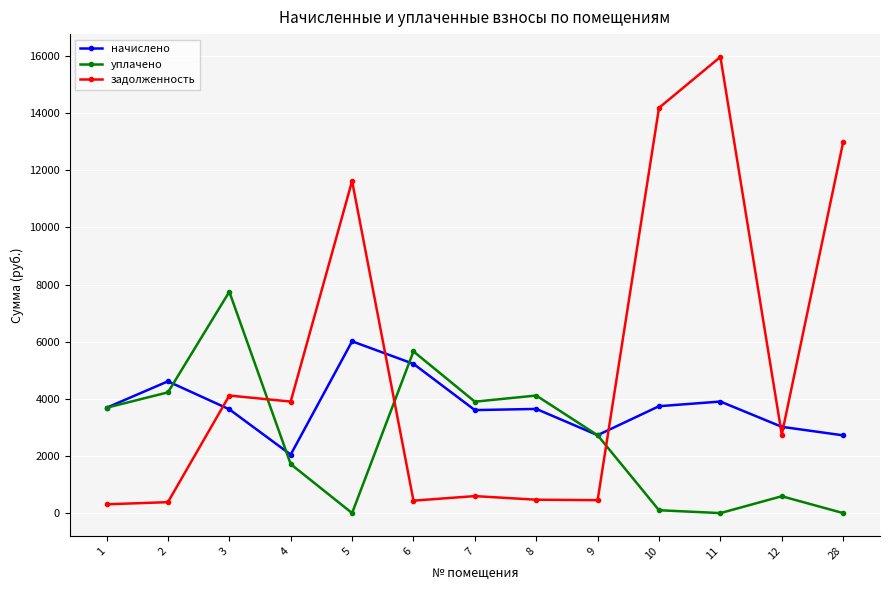

What is the difference between the highest and lowest values at 2?

4230.4